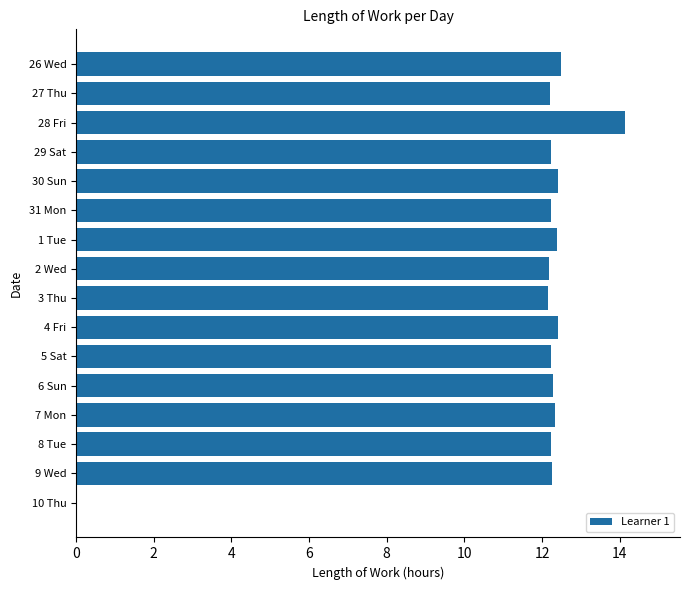

What is the sum of all values?

186.2